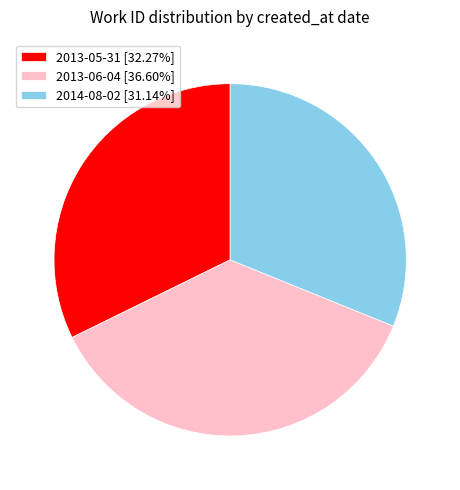

Is the sum of 2013-06-04 [36.60%] and 2013-05-31 [32.27%] greater than half?

Yes